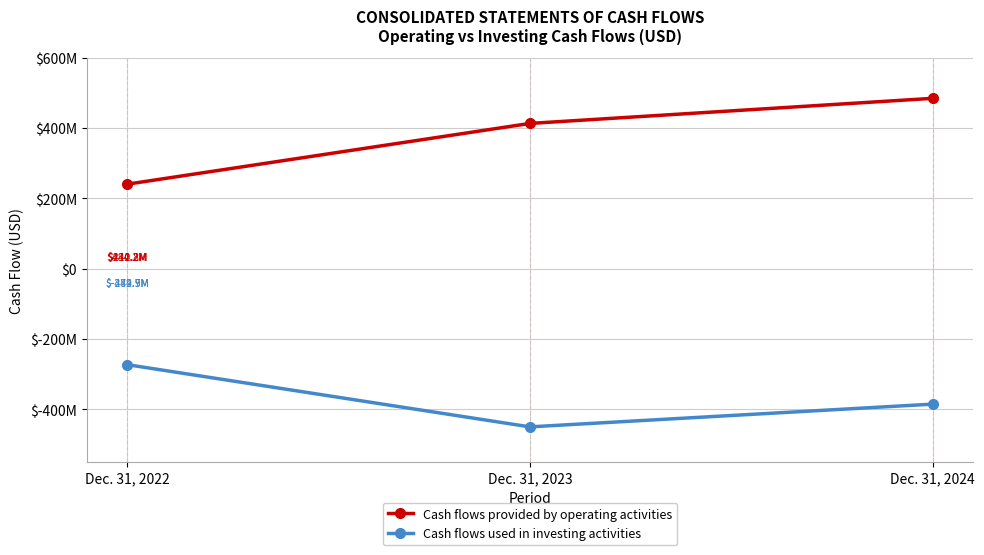

Where is Cash flows provided by operating activities nearest to the value 362160443?

Dec. 31, 2023